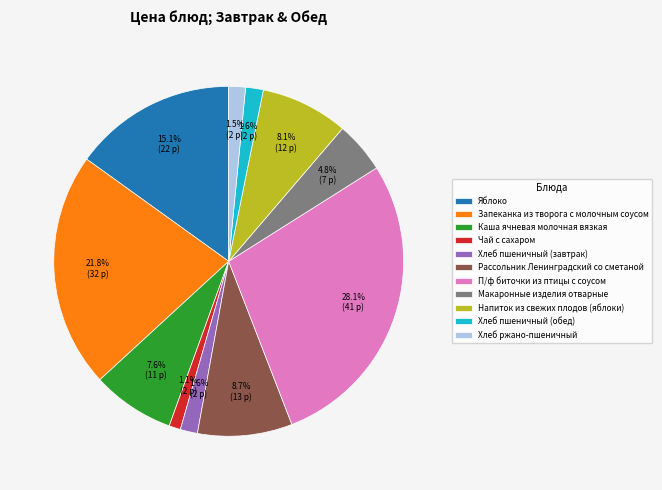

The Хлеб ржано-пшеничный slice represents 13% of the pie. True or false?

False